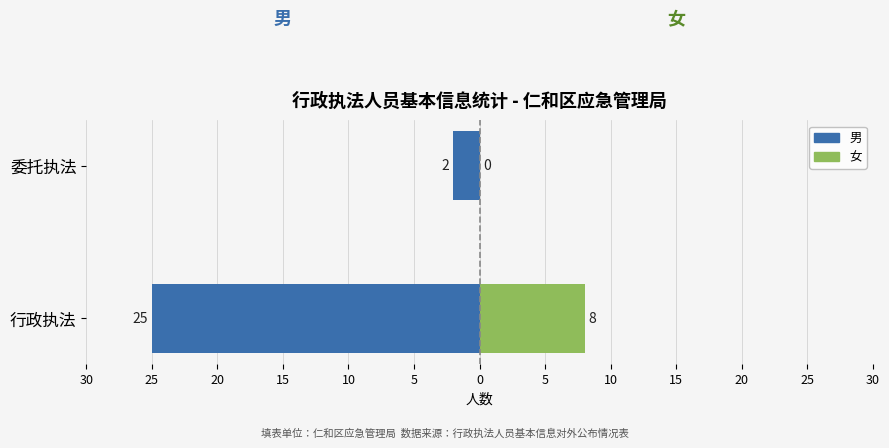

Reading left to right, transcribe all the data shown in this chart.

男: -25	-2
女: 8	0